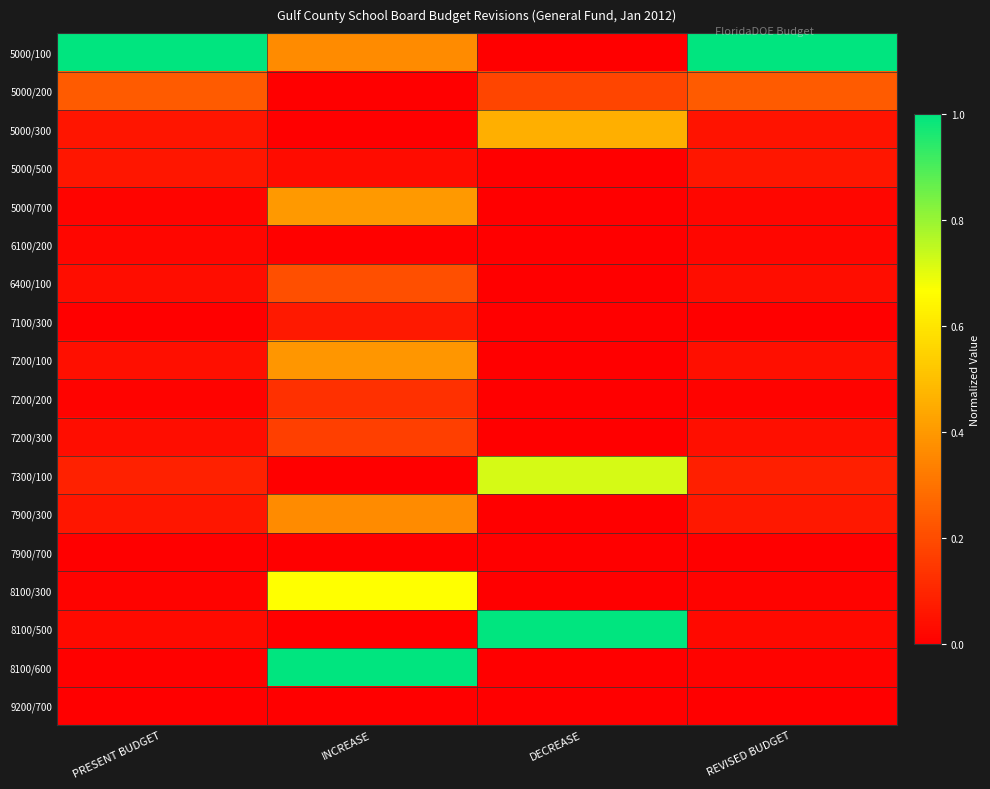

What is the difference between the highest and lowest values at DECREASE?

1.0